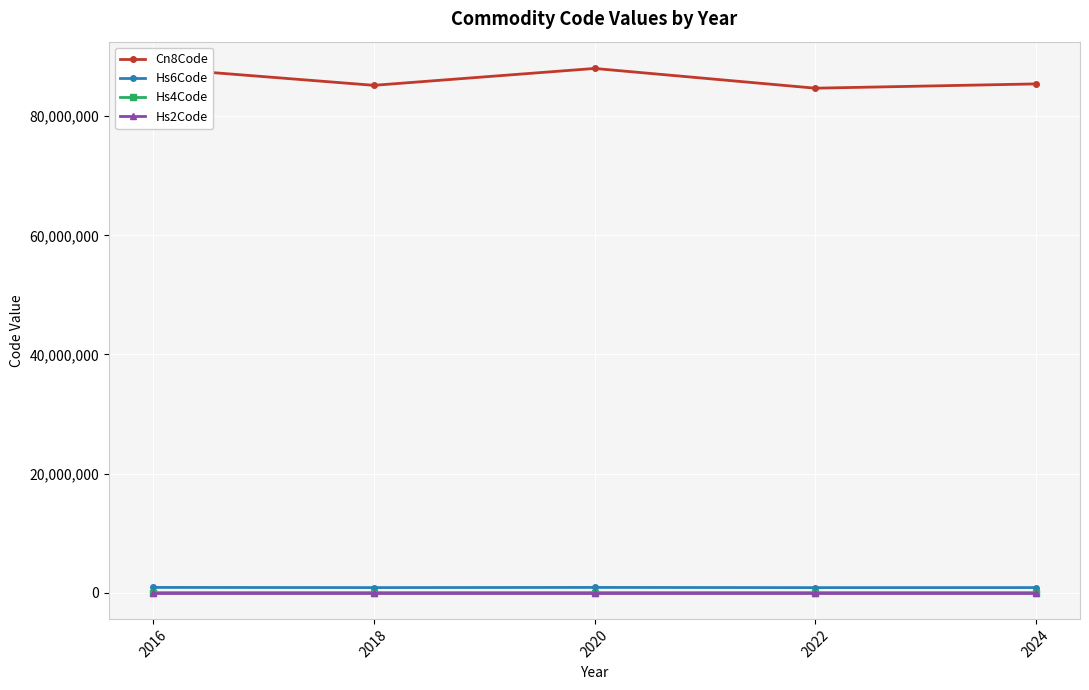

Which has a higher value, 2022 or 2018?

2018